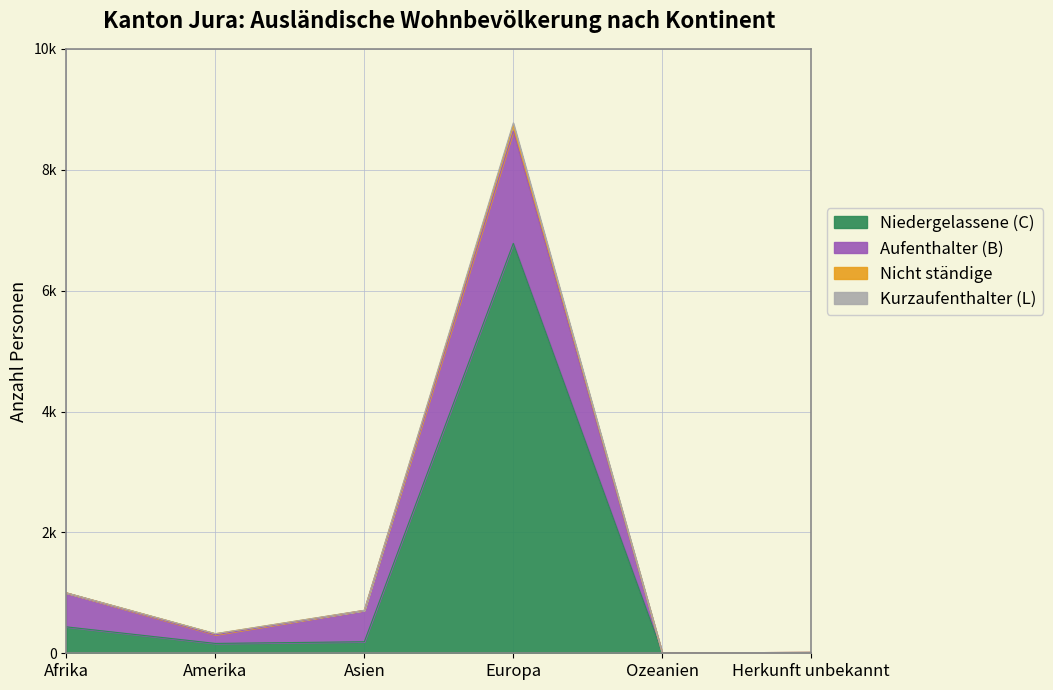

Does the chart have visible grid lines?

Yes